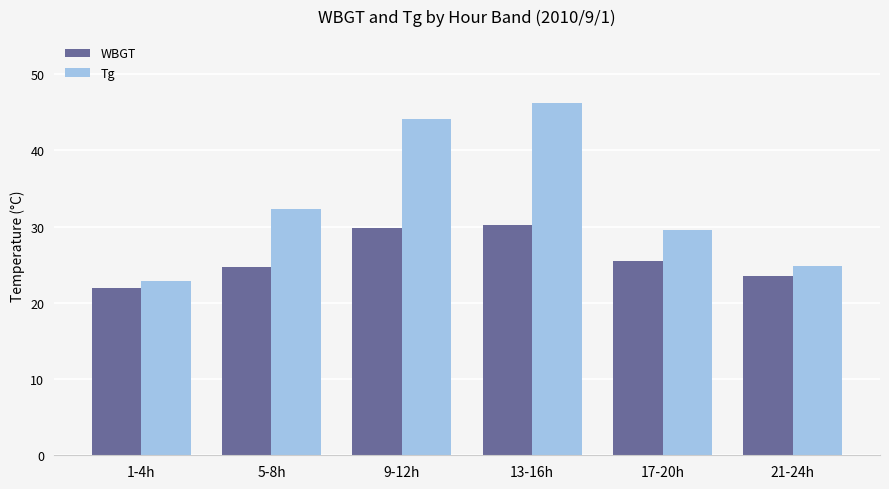

Are the bars grouped side by side (vs. stacked)?

Yes